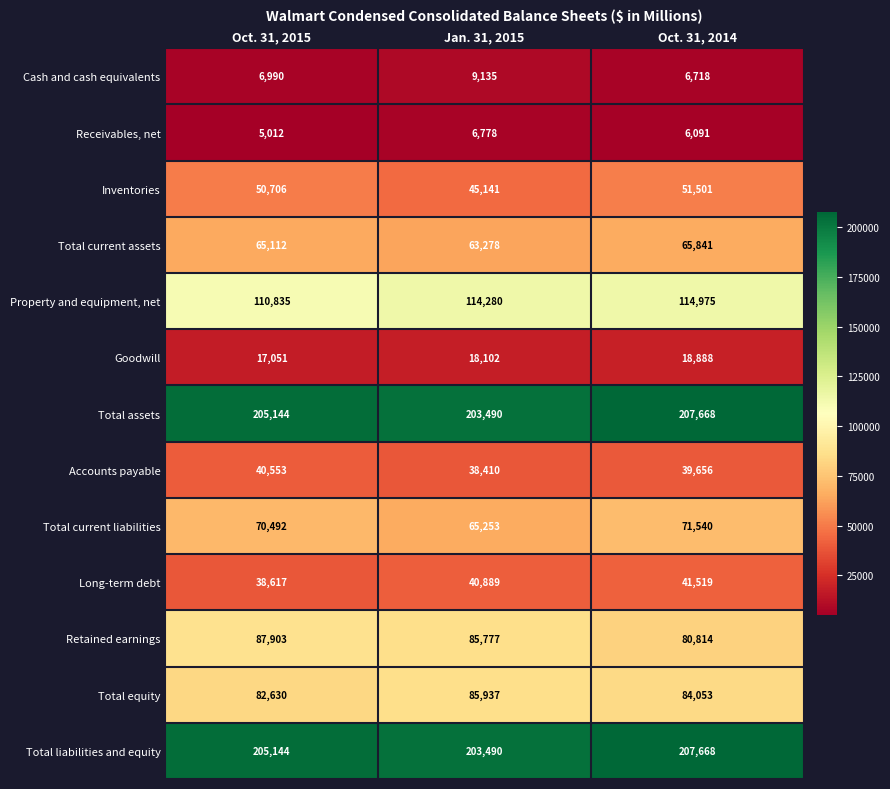

At which label does Inventories reach its peak?

Oct. 31, 2014